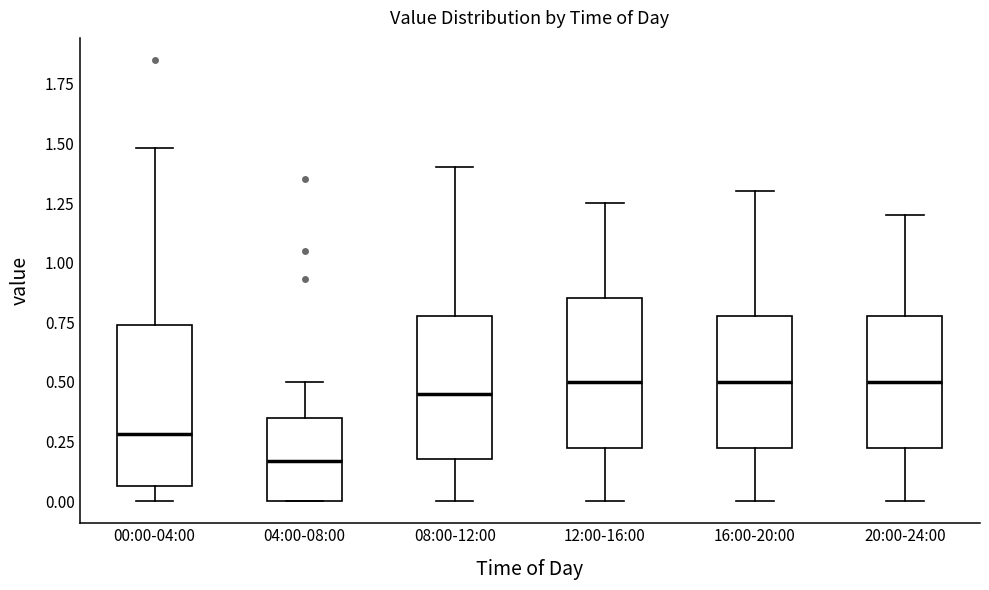

Reading left to right, read every box against the y-axis: the position of its median line, the range the box covers, and the ends of its whiskers. The values are not printed on the chart, so give them approximately, as read against the axis.

00:00-04:00: median 0.30, box 0.05 to 0.75, whiskers 0.00 to 1.50
04:00-08:00: median 0.15, box 0.00 to 0.35, whiskers 0.00 to 0.50
08:00-12:00: median 0.45, box 0.20 to 0.80, whiskers 0.00 to 1.40
12:00-16:00: median 0.50, box 0.25 to 0.85, whiskers 0.00 to 1.25
16:00-20:00: median 0.50, box 0.25 to 0.80, whiskers 0.00 to 1.30
20:00-24:00: median 0.50, box 0.25 to 0.80, whiskers 0.00 to 1.20